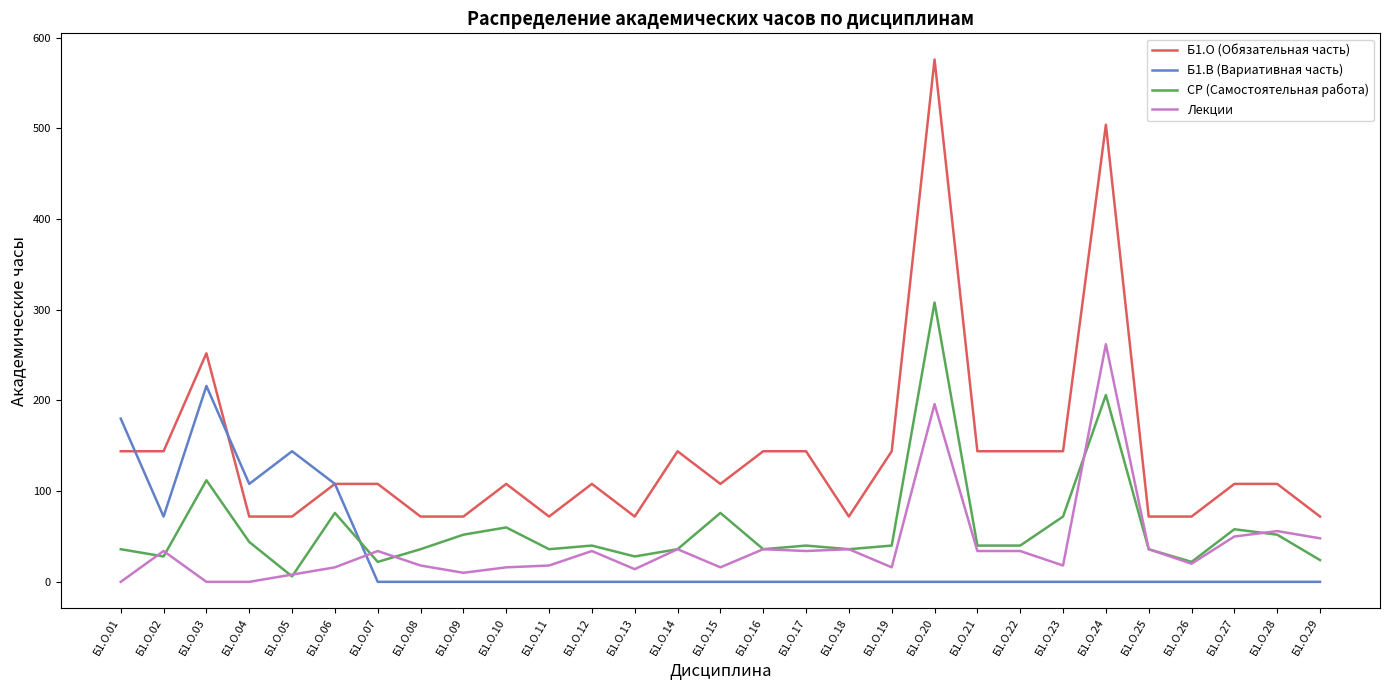

True or false: Б1.В (Вариативная часть) and Лекции cross at least once.

True